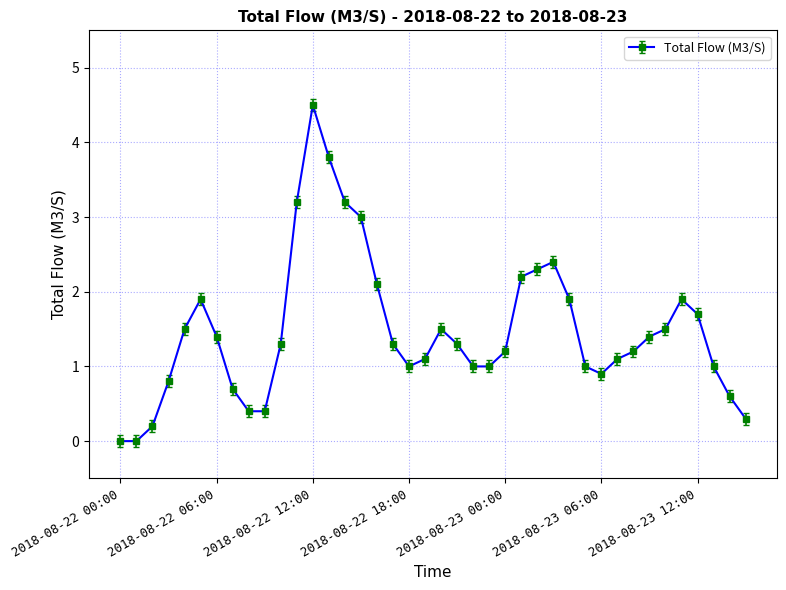

What is the value of the 12th point from the left?

3.2